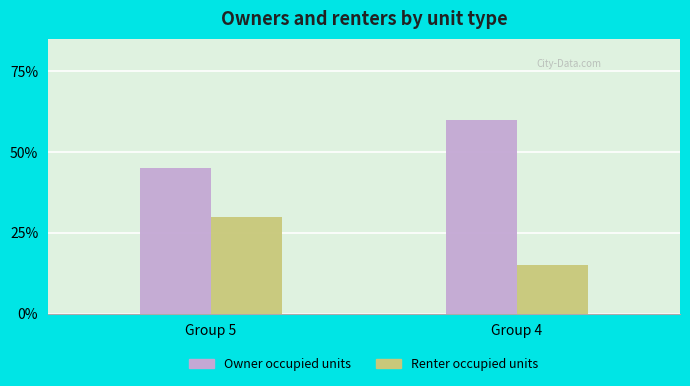

What is the difference between the highest and lowest values at Group 4?

45